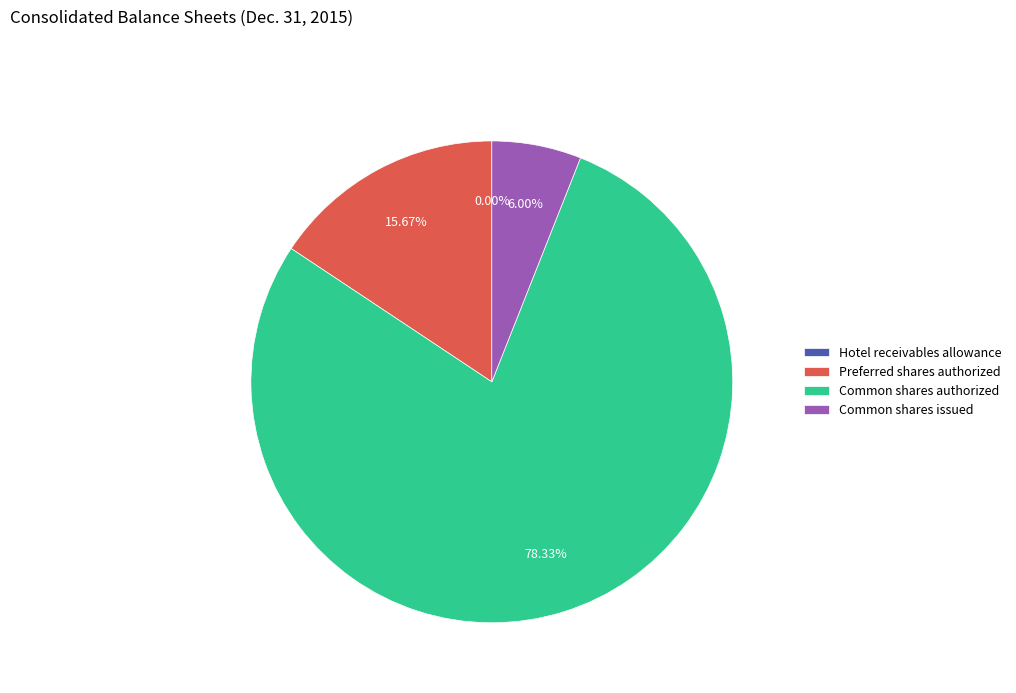

To the nearest percent, what is the combined percentage of Common shares authorized and Preferred shares authorized?

94%